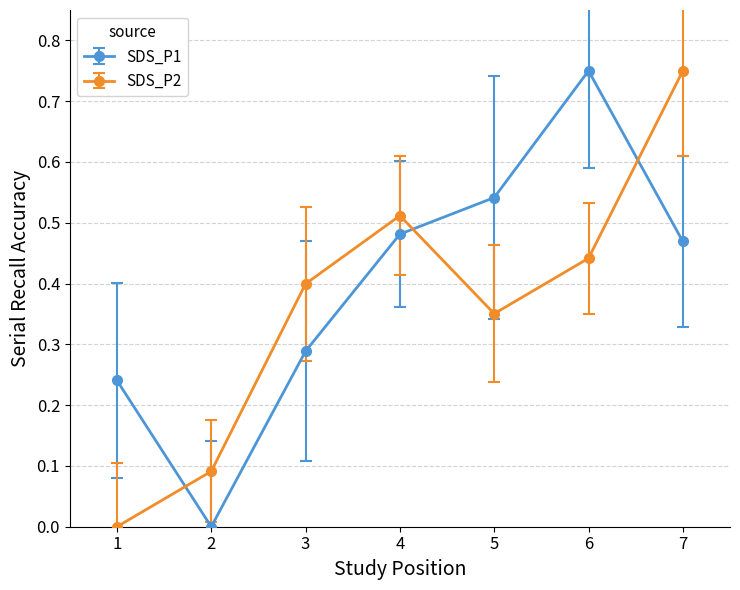

Between 1 and 4, which series saw the biggest shift?

SDS_P2